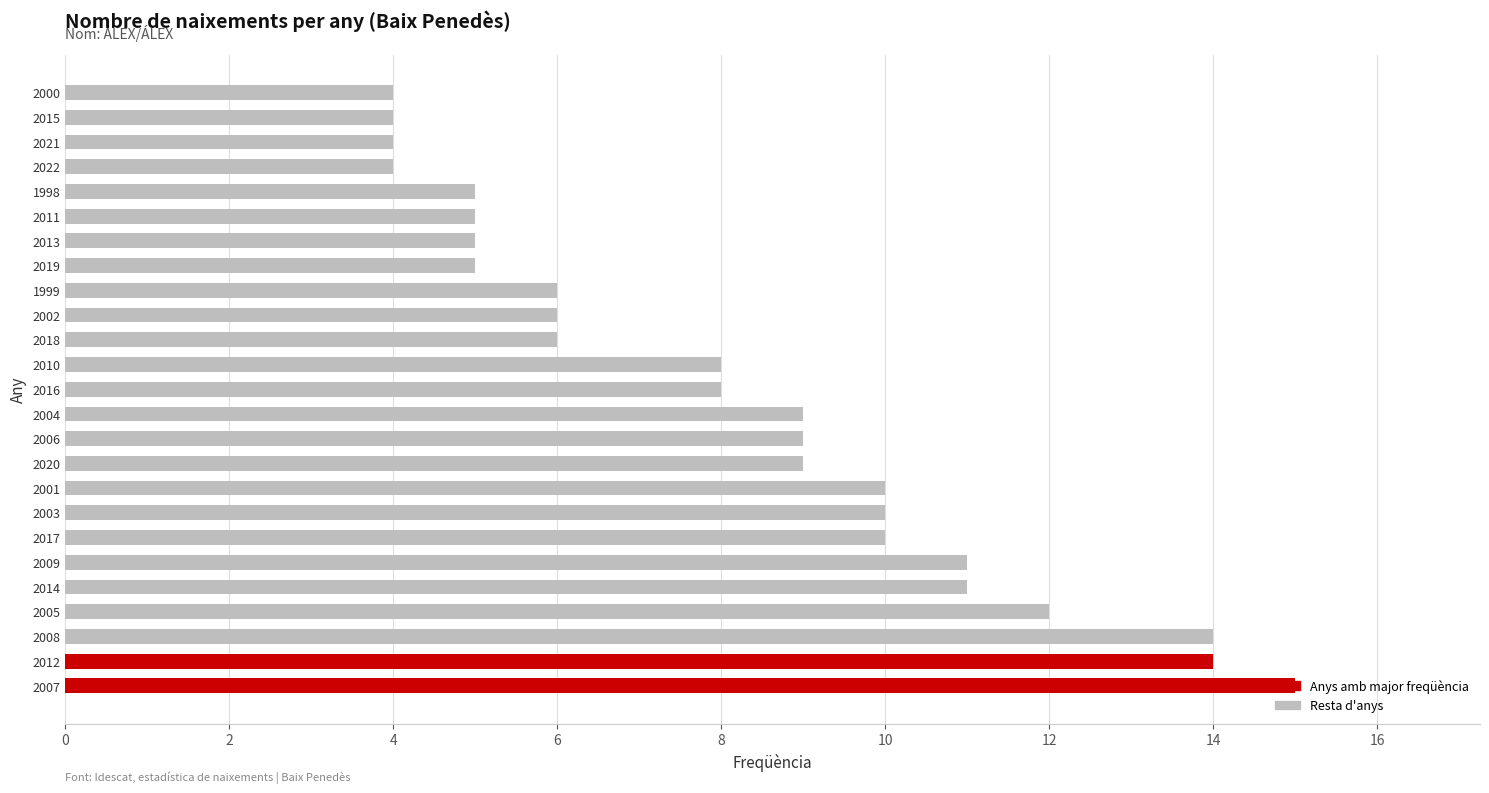

What is the sum of the values at 2008 and 2000?

18